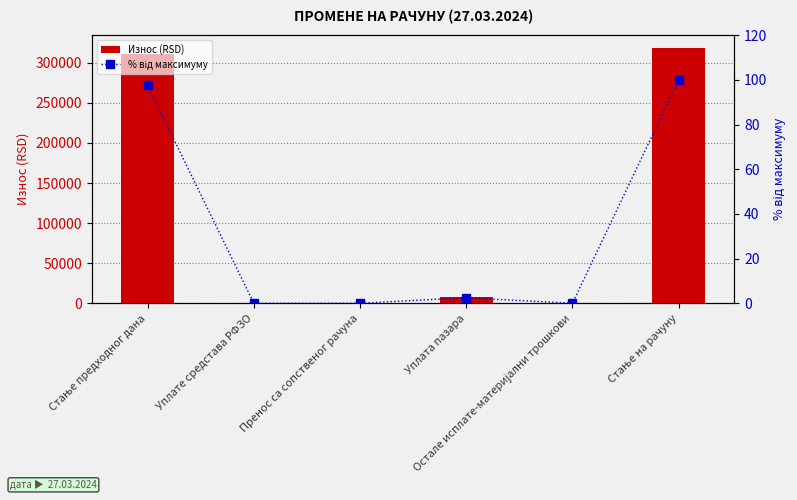

Is the value of % від максимуму at Стање предходног дана greater than the value of Износ (RSD) at Стање предходног дана?

No